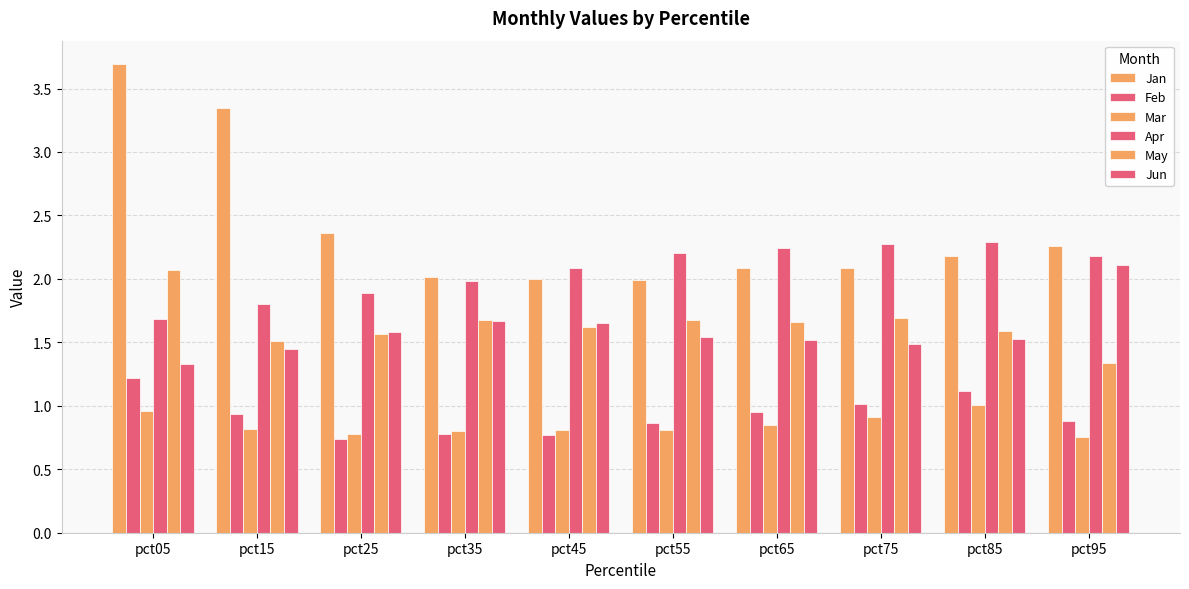

Reading right to left, what are all the values shown in this chart?

Jan: pct95=2.3	pct85=2.2	pct75=2.1	pct65=2.1	pct55=2.0	pct45=2.0	pct35=2.0	pct25=2.4	pct15=3.3	pct05=3.7
Feb: pct95=0.9	pct85=1.1	pct75=1.0	pct65=1.0	pct55=0.9	pct45=0.8	pct35=0.8	pct25=0.7	pct15=0.9	pct05=1.2
Mar: pct95=0.8	pct85=1.0	pct75=0.9	pct65=0.8	pct55=0.8	pct45=0.8	pct35=0.8	pct25=0.8	pct15=0.8	pct05=1.0
Apr: pct95=2.2	pct85=2.3	pct75=2.3	pct65=2.2	pct55=2.2	pct45=2.1	pct35=2.0	pct25=1.9	pct15=1.8	pct05=1.7
May: pct95=1.3	pct85=1.6	pct75=1.7	pct65=1.7	pct55=1.7	pct45=1.6	pct35=1.7	pct25=1.6	pct15=1.5	pct05=2.1
Jun: pct95=2.1	pct85=1.5	pct75=1.5	pct65=1.5	pct55=1.5	pct45=1.7	pct35=1.7	pct25=1.6	pct15=1.4	pct05=1.3